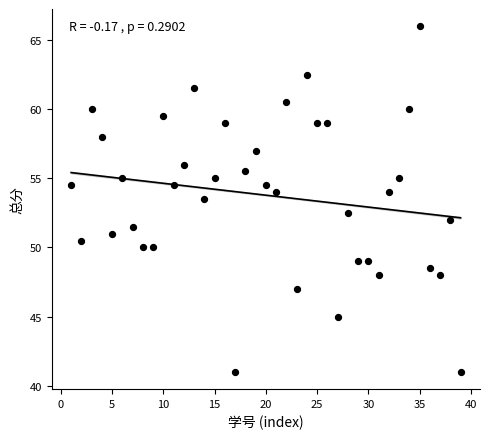

What is the range of Y values (max minus min)?

25.0